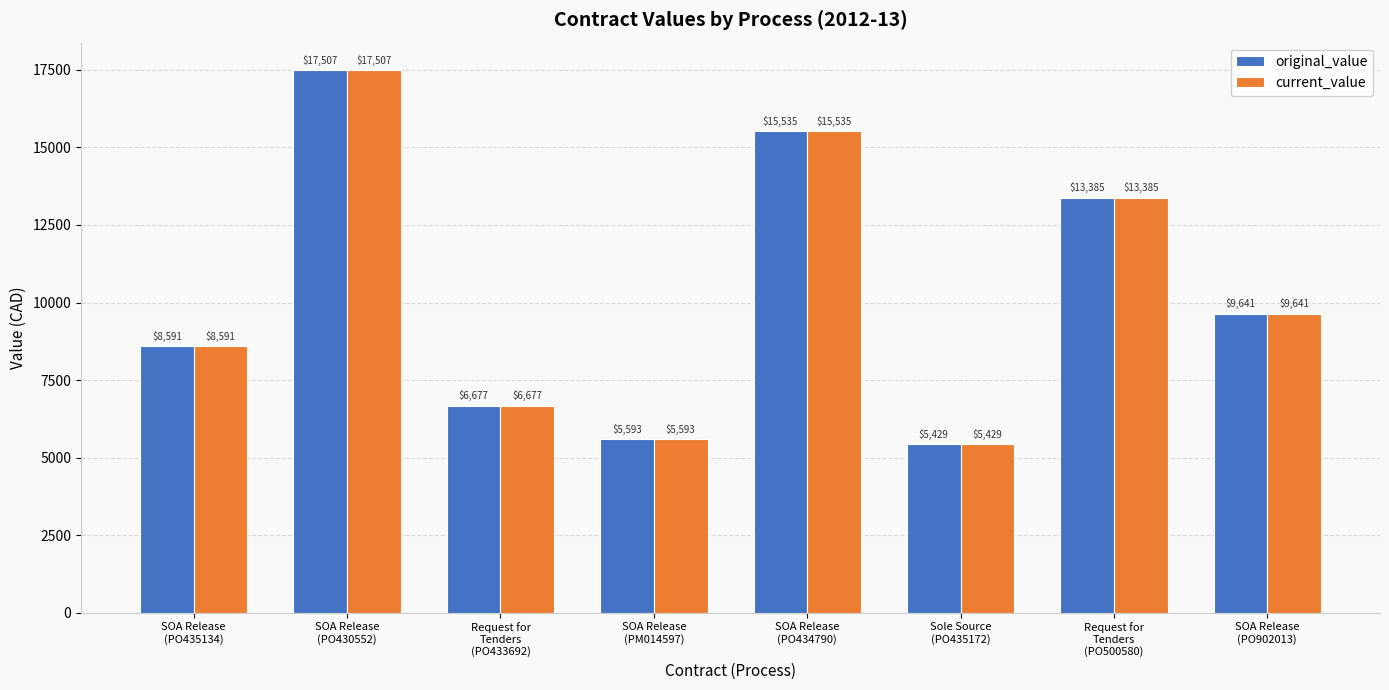

What is the smallest value displayed?

5429.4